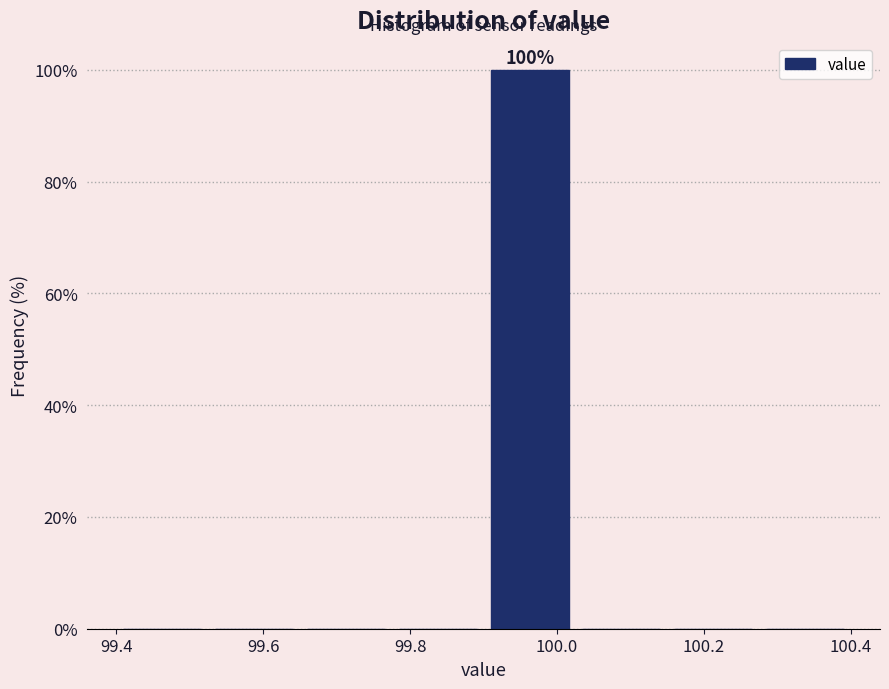

Over which range of the x-axis is the bar tallest?

99.900 to 100.025